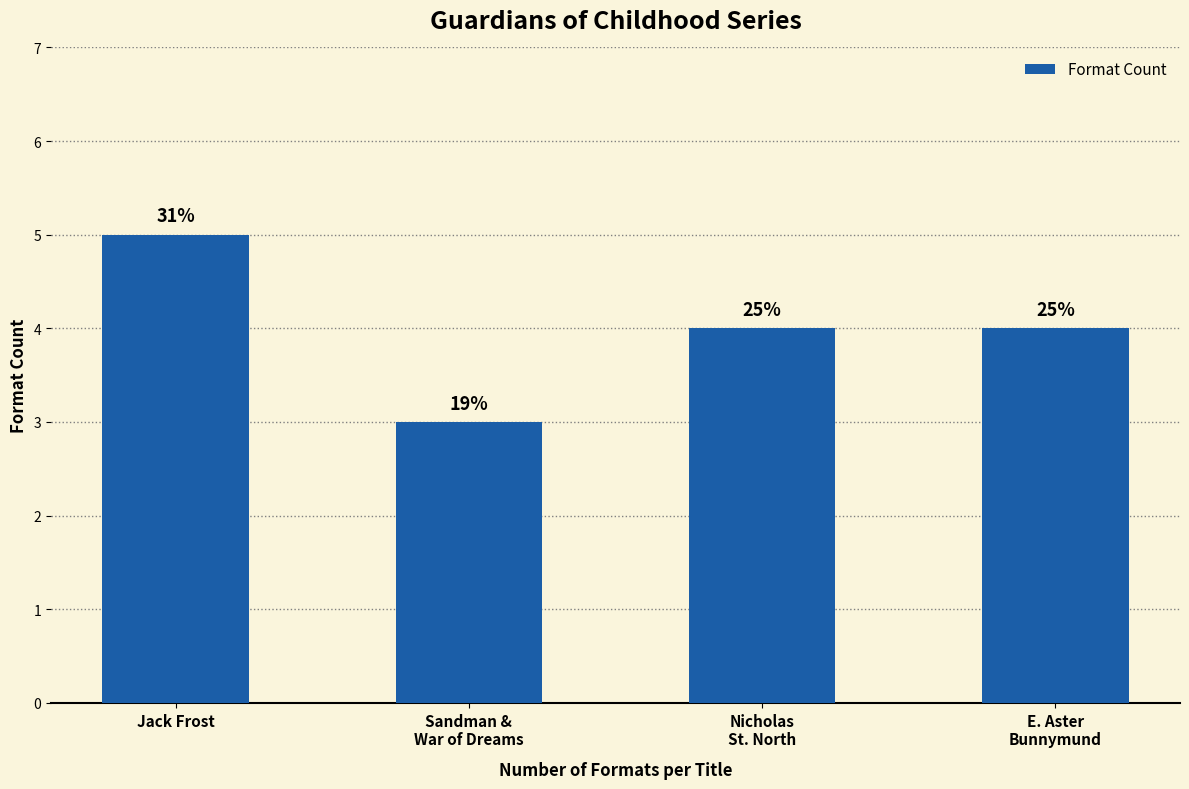

Are the bars horizontal?

No